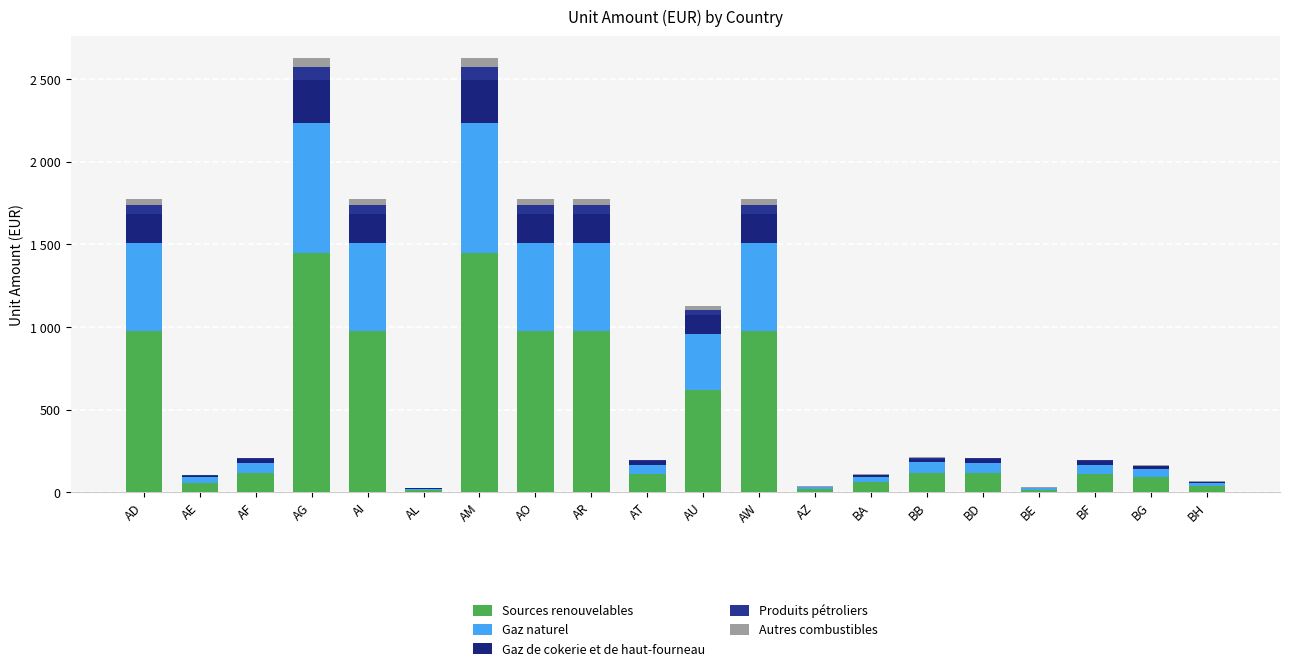

Which series has the largest total across all categories?

Sources renouvelables